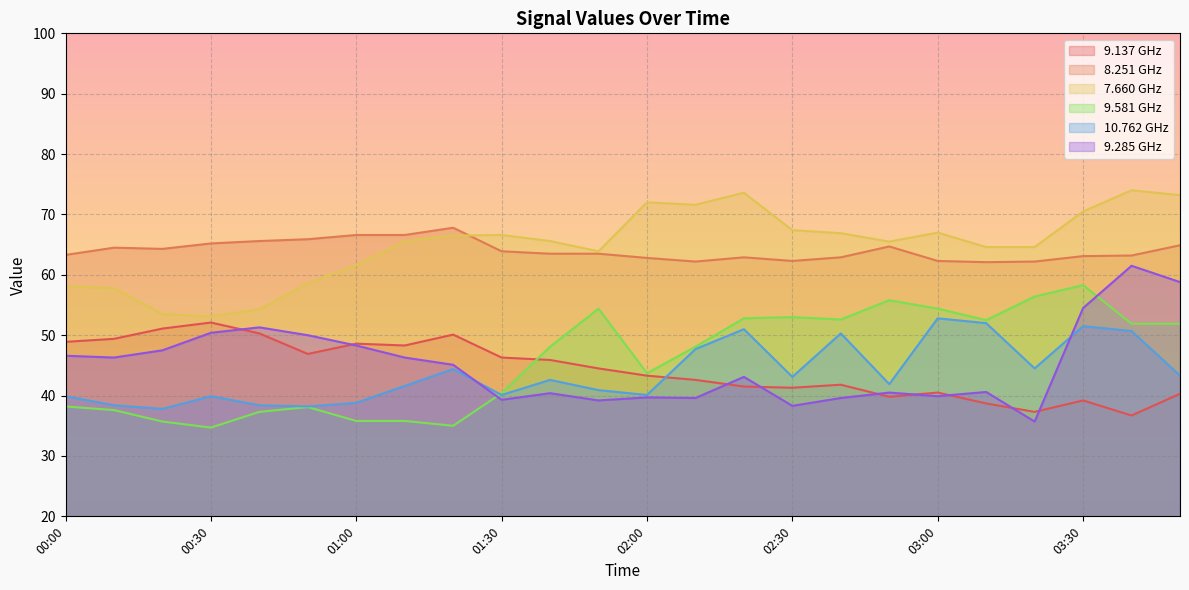

Reading left to right, what are all the values shown in this chart?

9.137: 48.9	49.4	51.1	52.1	50.3	46.9	48.6	48.3	50.1	46.3	45.9	44.5	43.3	42.6	41.5	41.3	41.8	39.8	40.5	38.7	37.3	39.2	36.7	40.3
8.251: 63.3	64.5	64.3	65.2	65.6	65.9	66.6	66.6	67.8	63.9	63.5	63.5	62.8	62.2	62.9	62.3	62.9	64.7	62.3	62.1	62.2	63.1	63.2	64.9
7.660: 58.1	57.8	53.5	53.1	54.3	58.6	61.6	65.6	66.5	66.6	65.6	63.9	72.0	71.6	73.6	67.4	66.9	65.5	67.0	64.6	64.6	70.5	74.0	73.2
9.581: 38.2	37.6	35.7	34.7	37.3	38.1	35.8	35.8	35.0	40.4	48.1	54.4	43.7	48.1	52.8	53.0	52.6	55.8	54.4	52.5	56.4	58.3	51.9	51.9
10.762: 39.9	38.4	37.8	39.9	38.4	38.2	38.8	41.6	44.4	40.1	42.6	40.9	40.1	47.7	51.0	43.1	50.3	41.9	52.8	52.0	44.5	51.5	50.7	43.3
9.285: 46.6	46.3	47.5	50.4	51.3	50.0	48.3	46.3	45.1	39.3	40.4	39.2	39.7	39.6	43.1	38.3	39.6	40.5	39.9	40.6	35.7	54.5	61.5	58.8